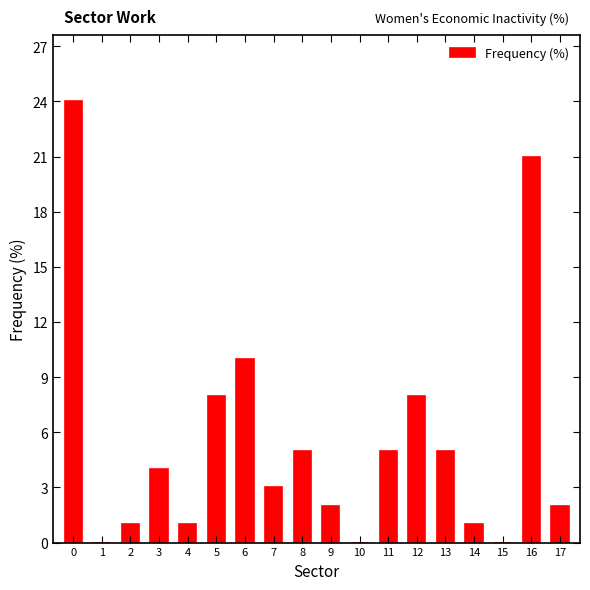

Reading left to right, what are all the values shown in this chart?

0=24	1=0	2=1	3=4	4=1	5=8	6=10	7=3	8=5	9=2	10=0	11=5	12=8	13=5	14=1	15=0	16=21	17=2